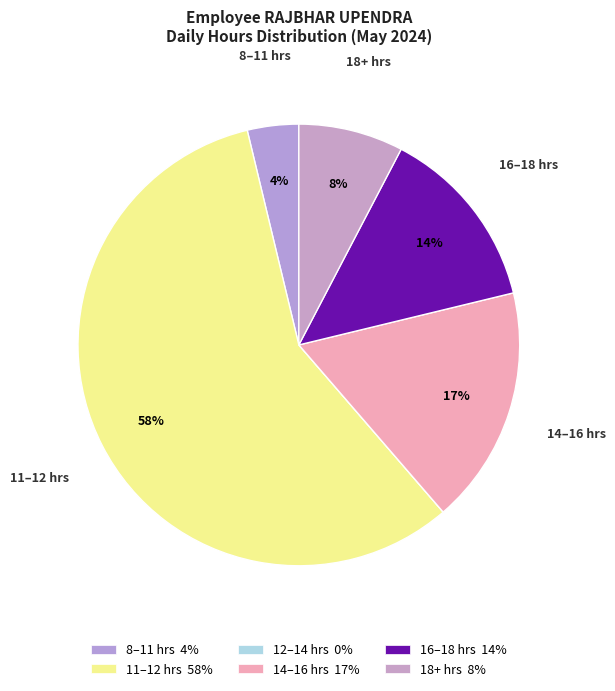

Is there a majority slice in this chart?

Yes